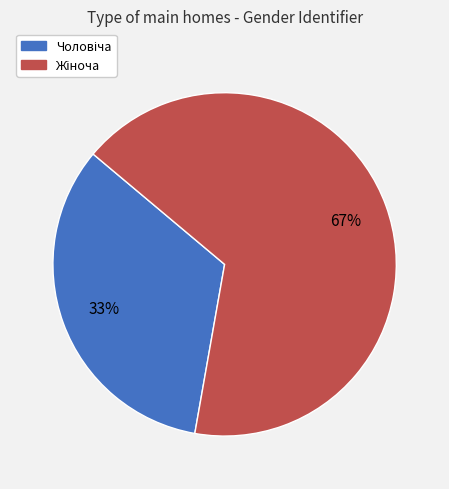

Count the number of slices in the pie.

2